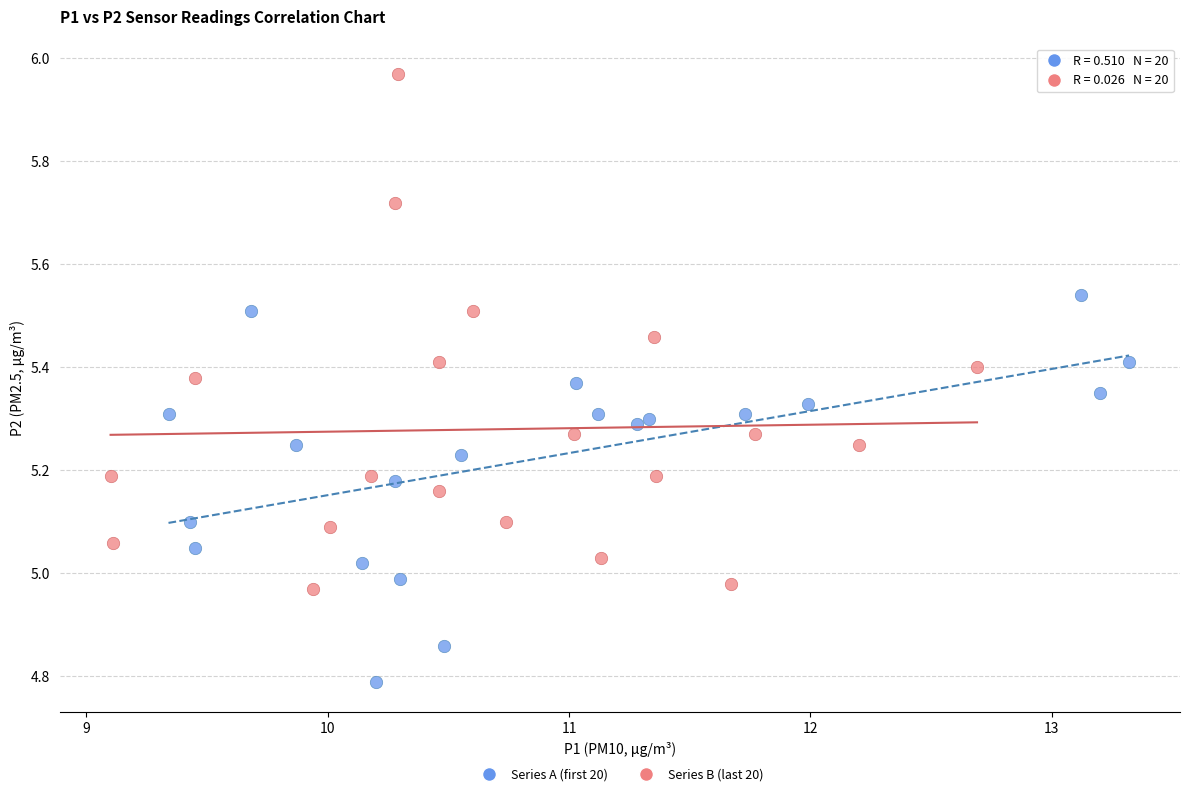

Which series has the widest spread of Y values?

Series B (last 20)